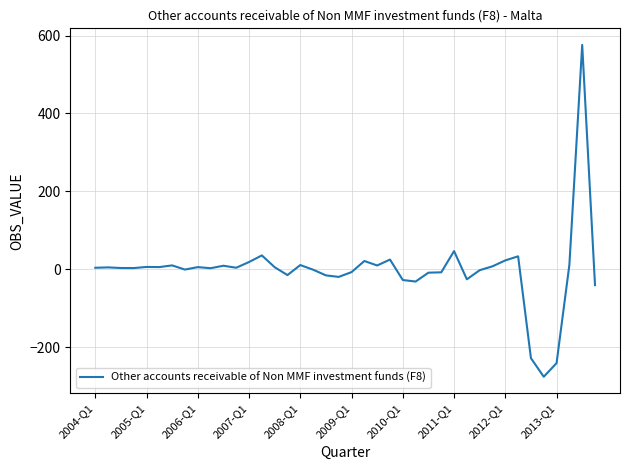

Does the chart display data point markers on the line(s)?

No